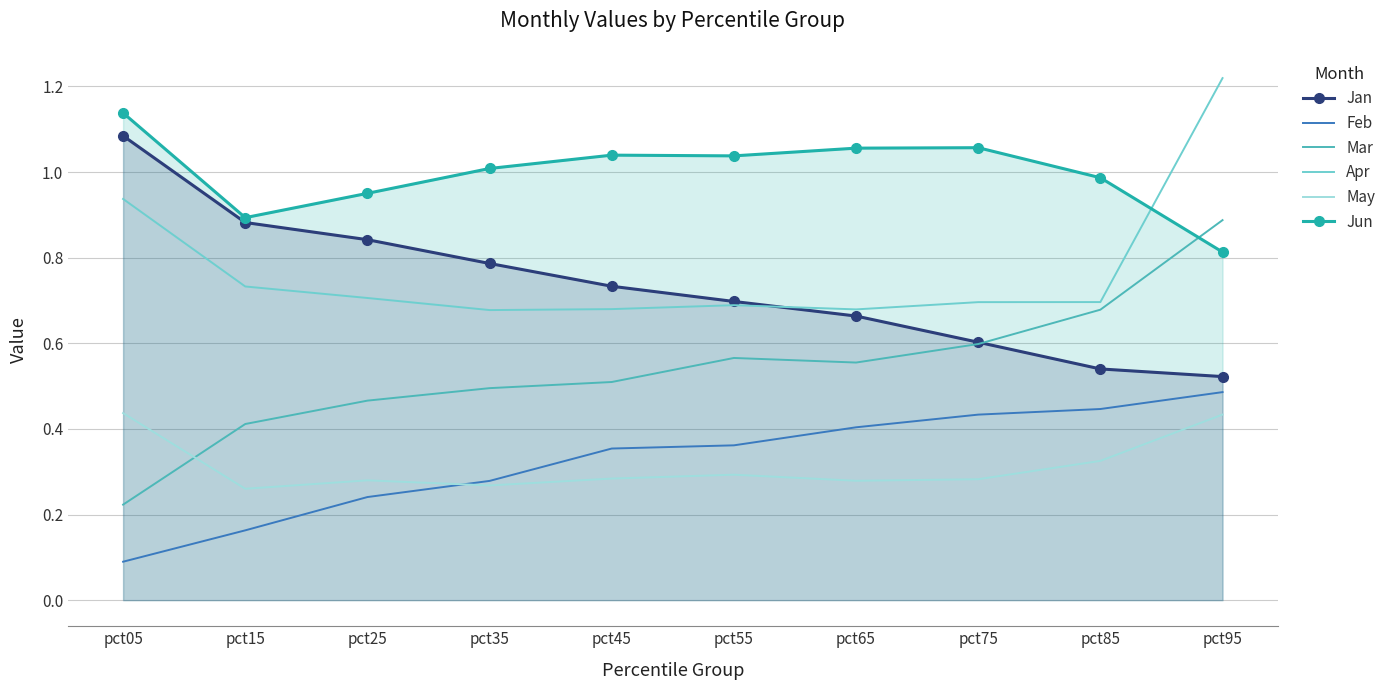

What is the total value across all series at pct35?

3.5